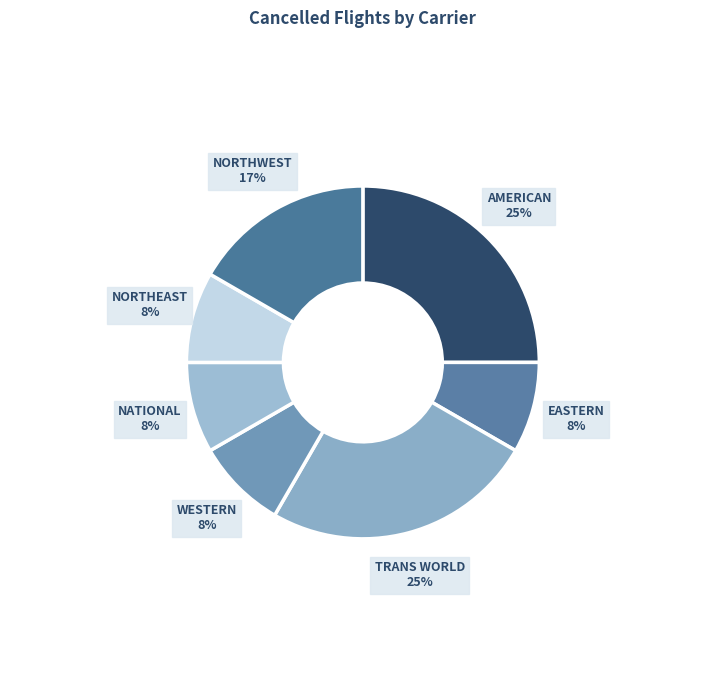

The NORTHWEST slice represents 17% of the pie. True or false?

True